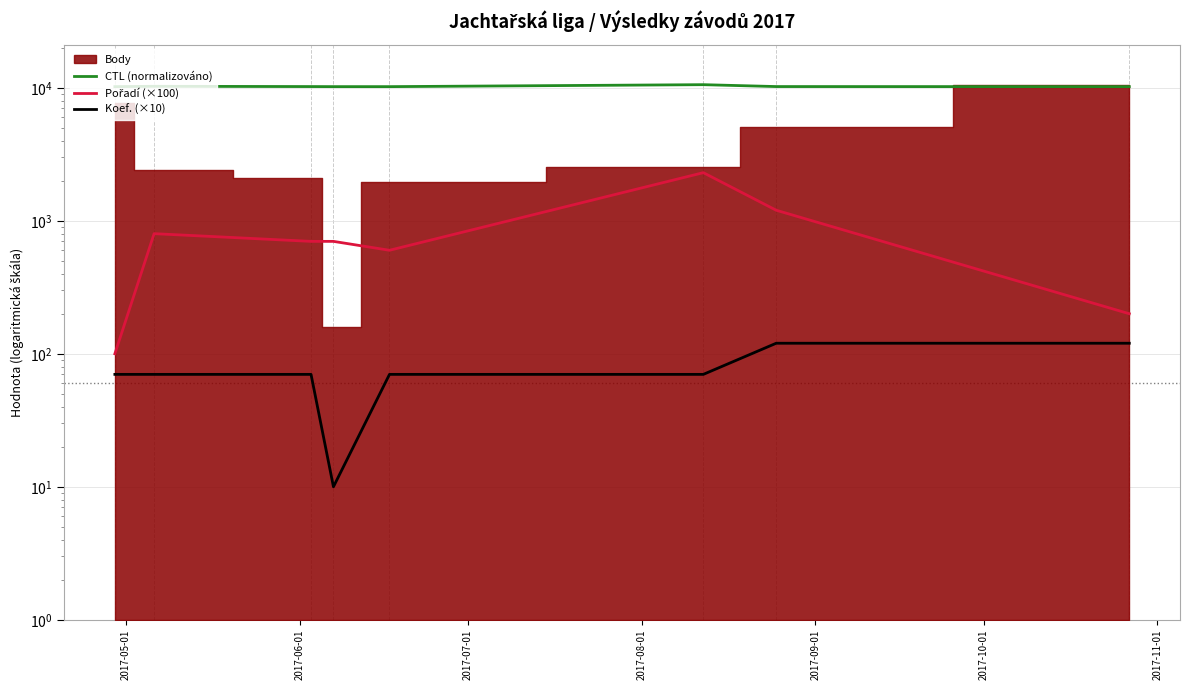

Which series has the largest total across all categories?

CTL (normalizováno)